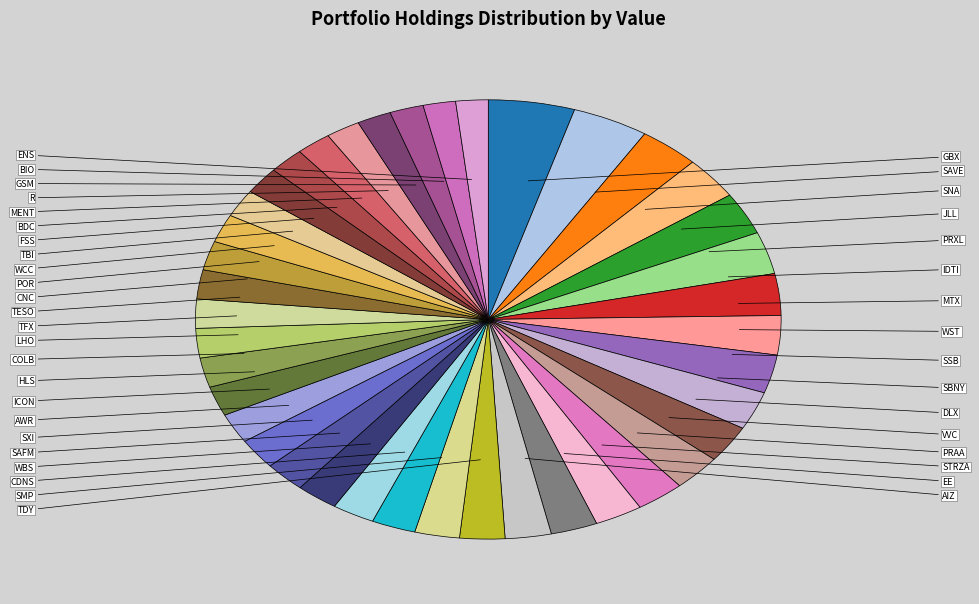

To the nearest percent, what is the average slice percentage?

2%